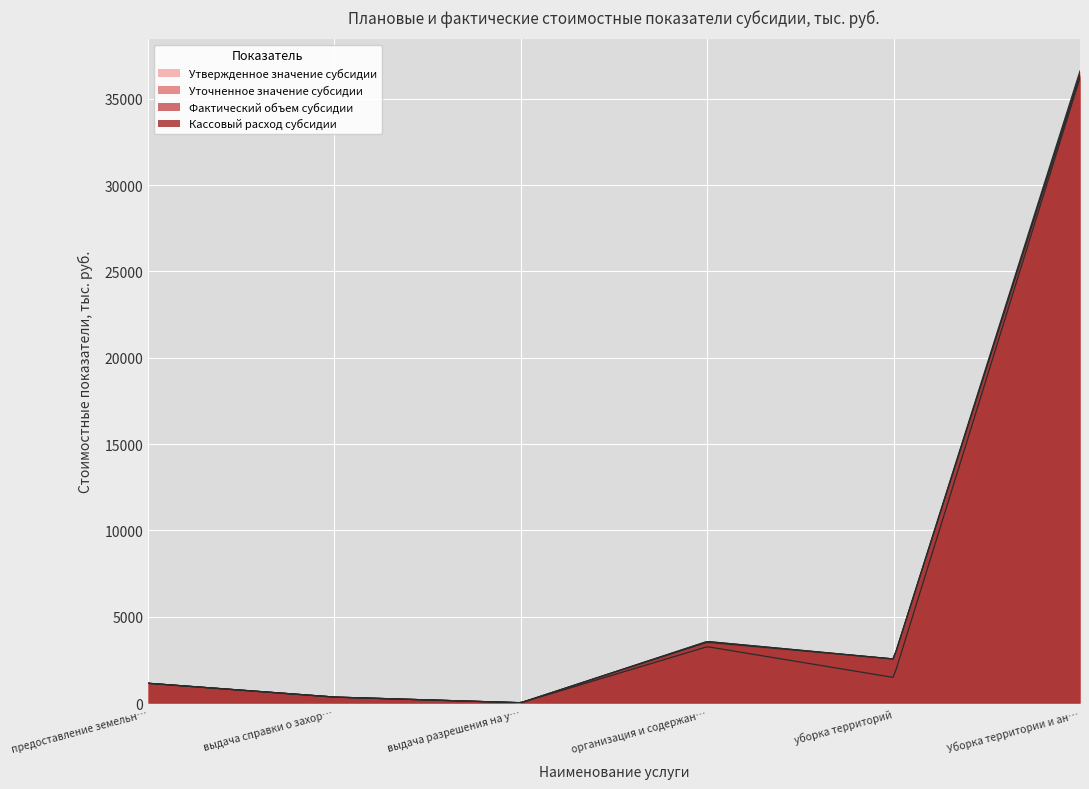

What is the average value of the Утвержденное значение субсидии series?

7080.7